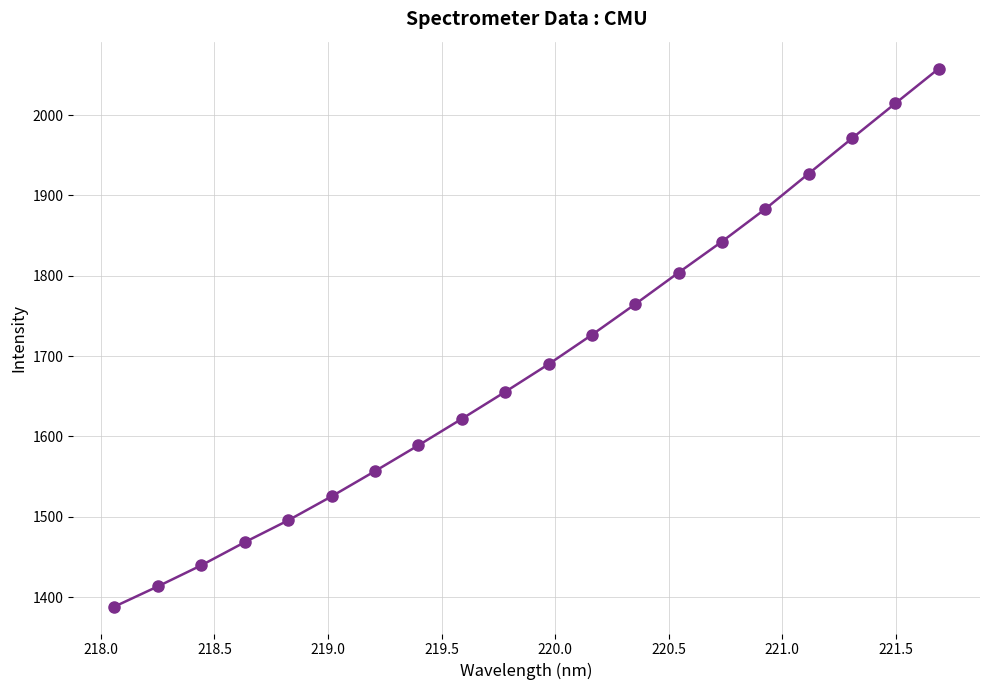

What is the value of the 1st point from the left?

1388.2